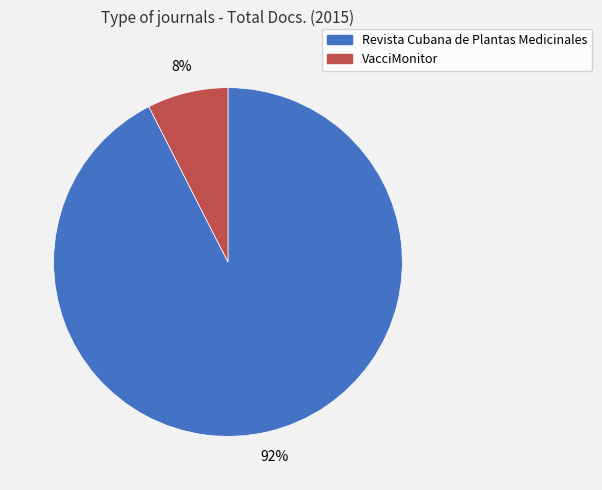

Is the sum of VacciMonitor and Revista Cubana de Plantas Medicinales greater than half?

Yes